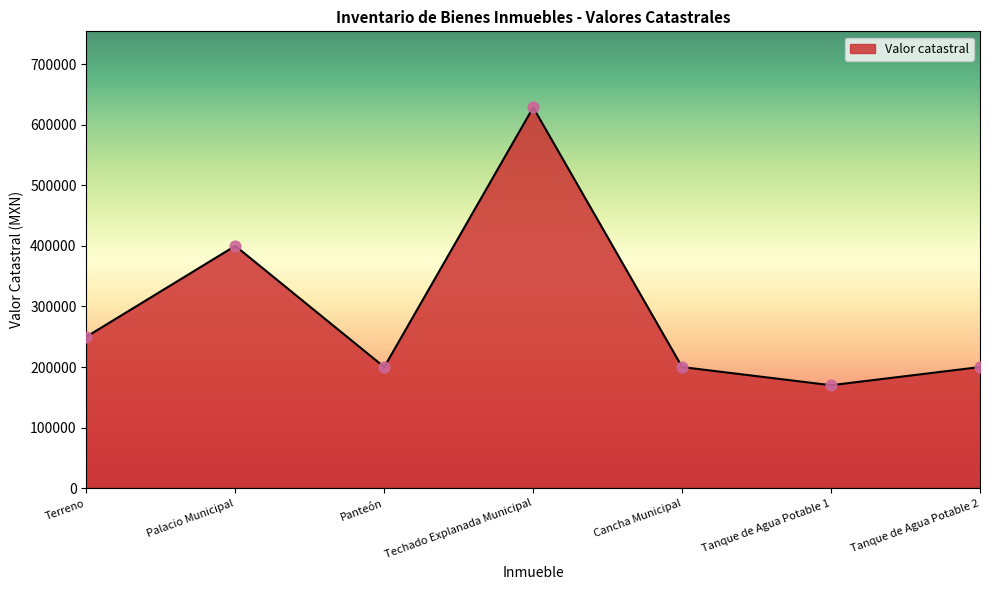

What is the sum of the values at Terreno and Tanque de Agua Potable 2?

450000.0